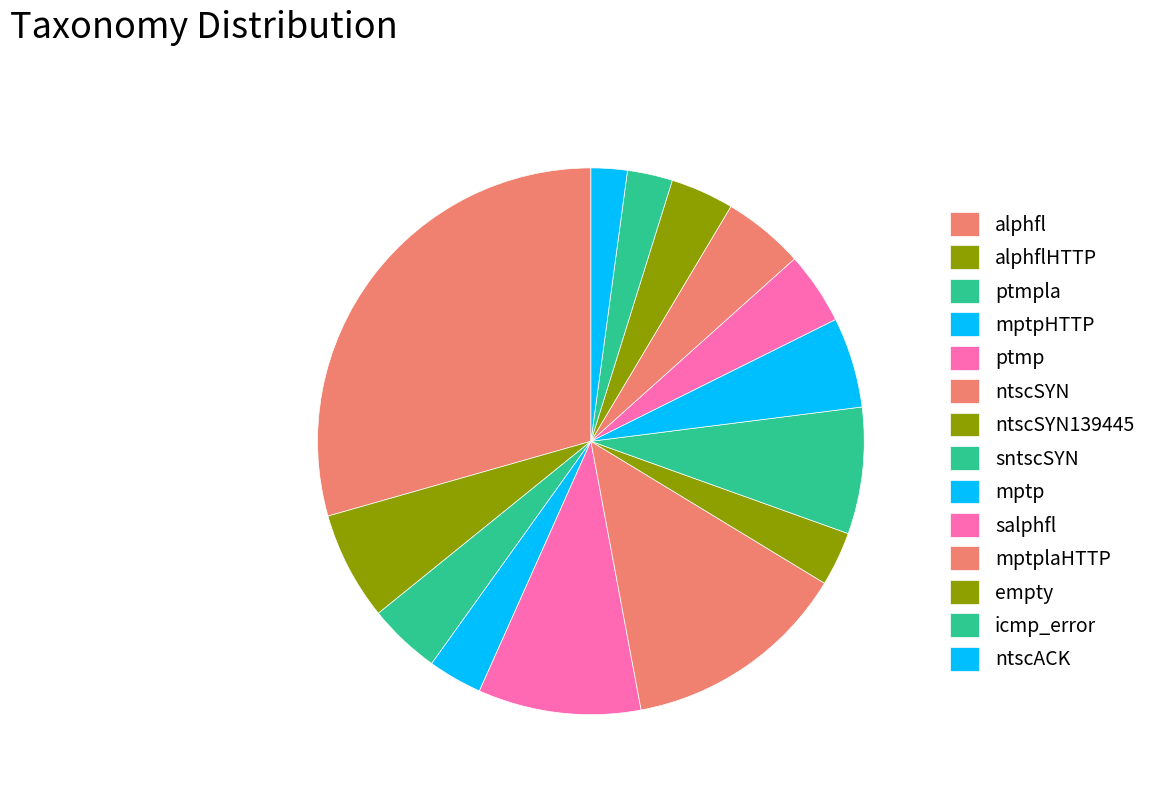

Count the number of slices in the pie.

14